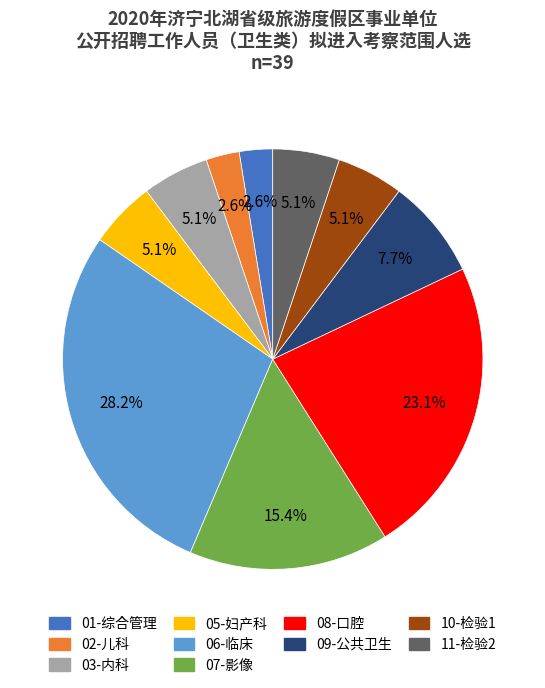

The 11-检验2 slice represents 13% of the pie. True or false?

False